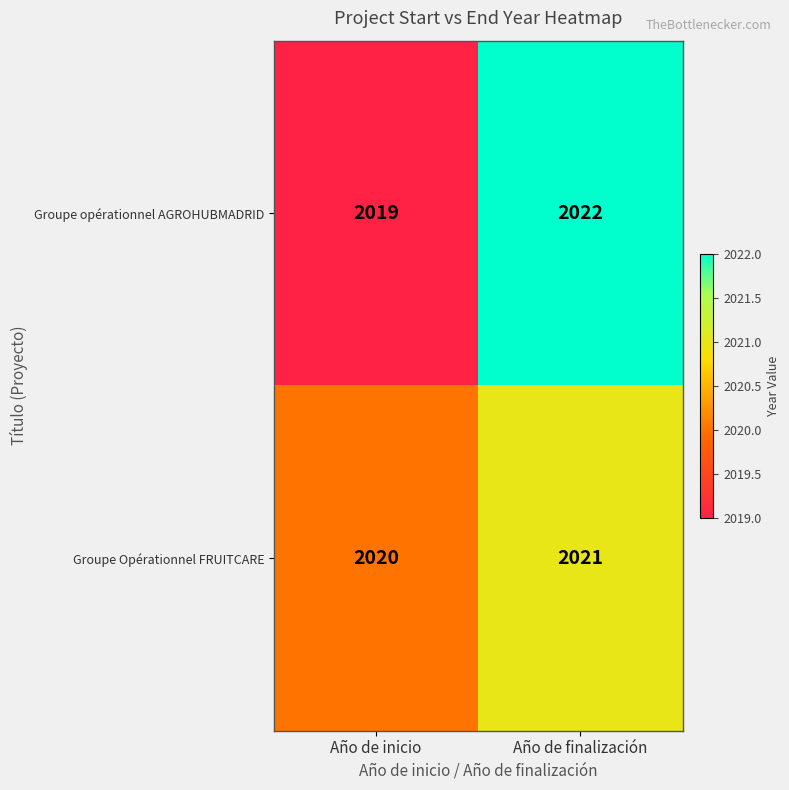

What is the spread (max minus min) of values at Año de finalización?

1